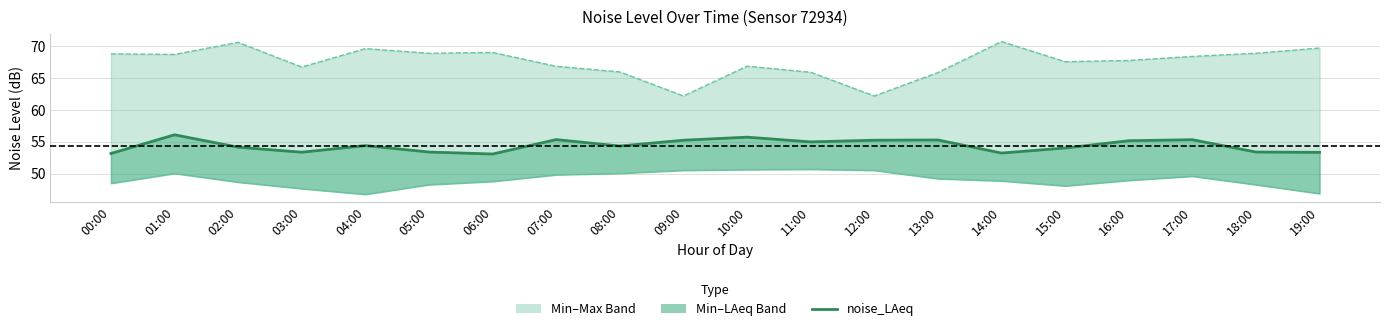

Between 09:00 and 17:00, which is larger?

17:00